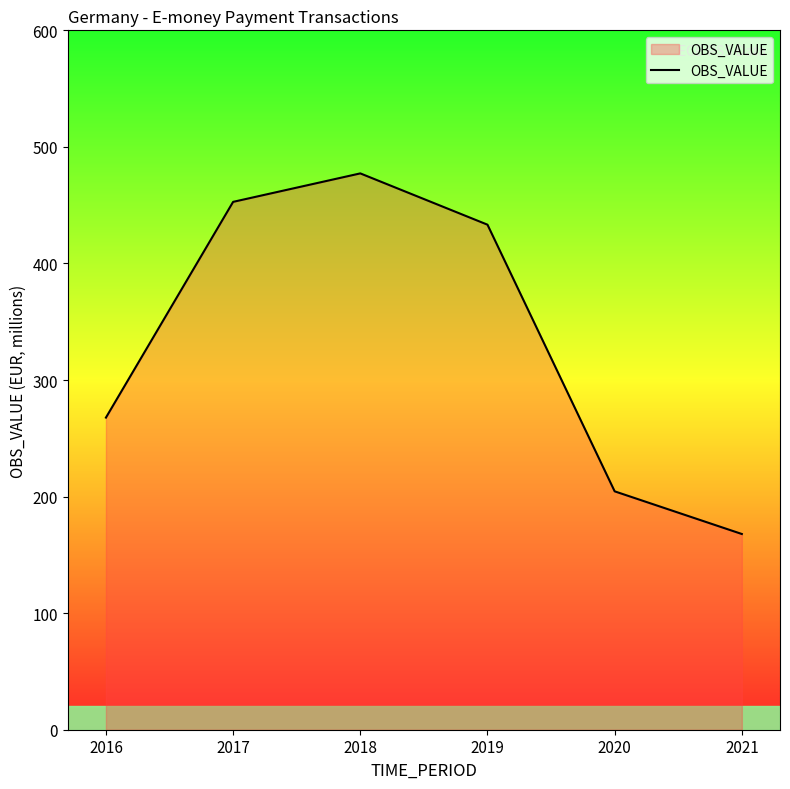

What is the difference between the values at 2016 and 2017?

185.1